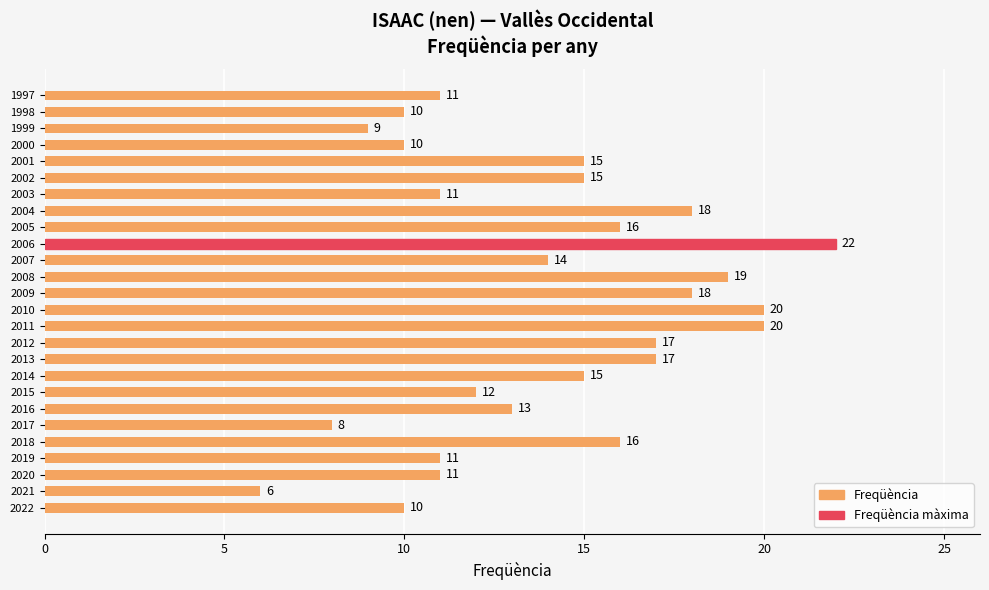

Count the number of categories in the chart.

26